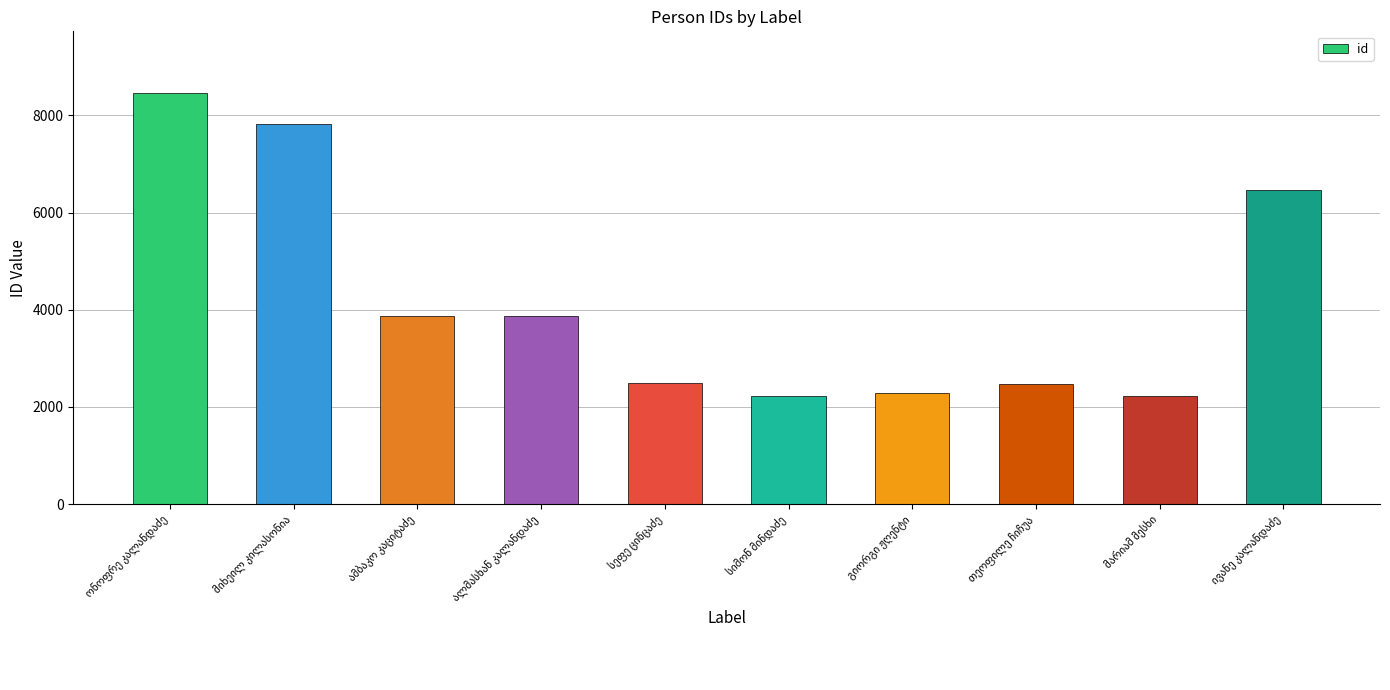

What is the greatest value displayed?

8462